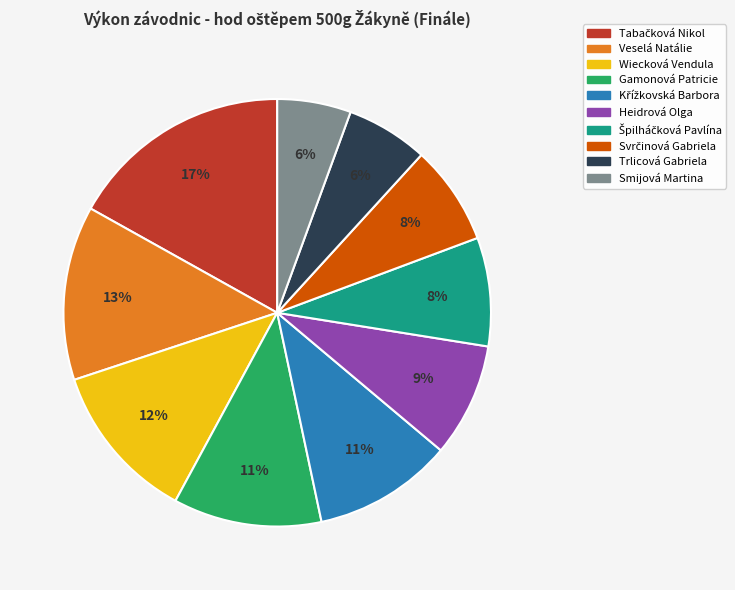

Is there any slice that represents more than half of the pie?

No